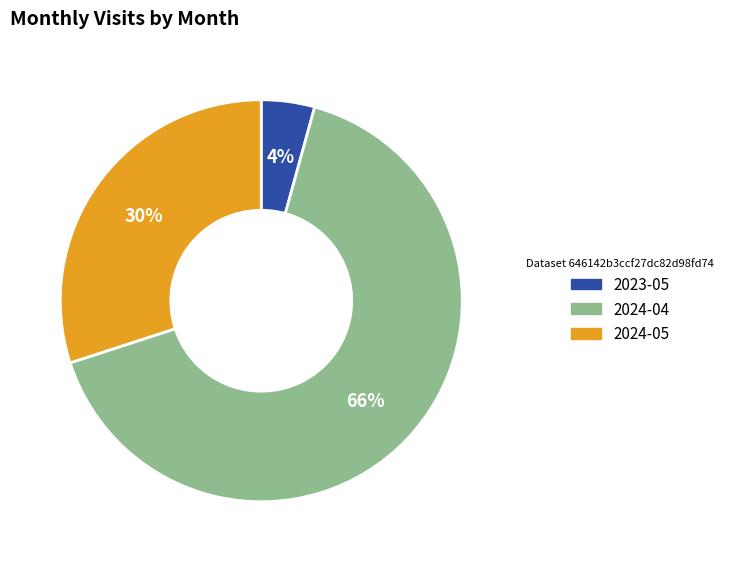

Rank the categories by value from lowest to highest.

2023-05, 2024-05, 2024-04